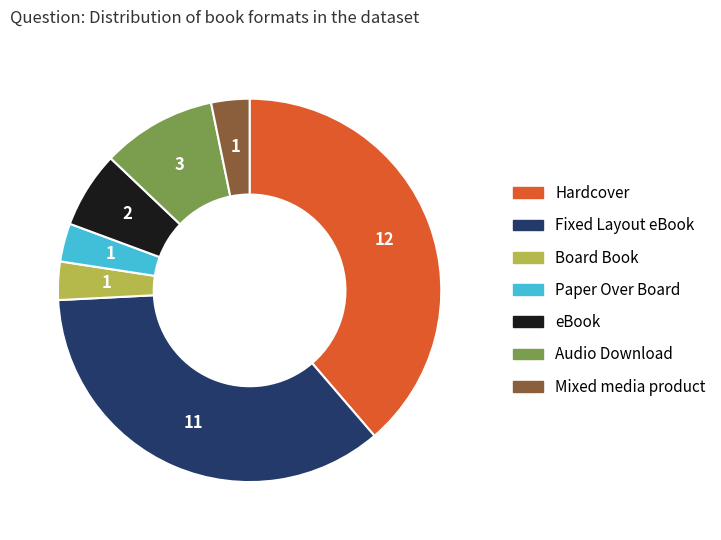

What is the largest slice in the pie chart?

Hardcover